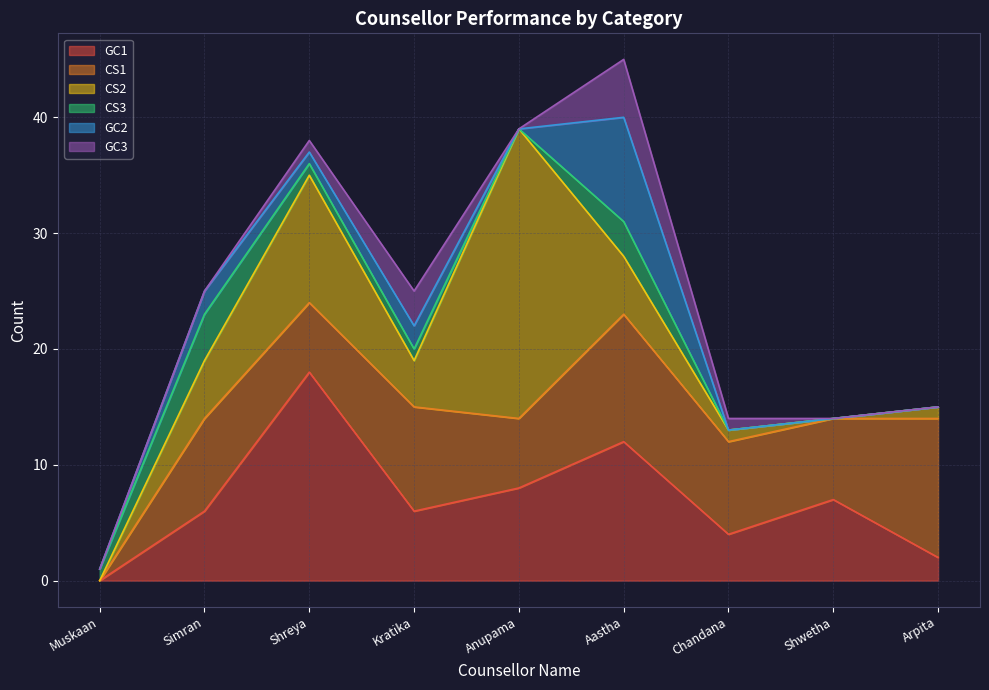

What is the highest value of the GC2 series?

9